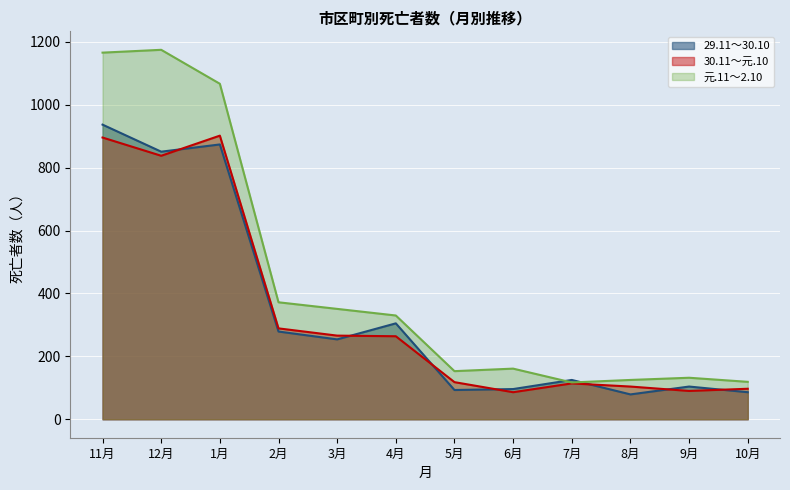

Read the 元.11～2.10 value at 2月, to the nearest 50.

350